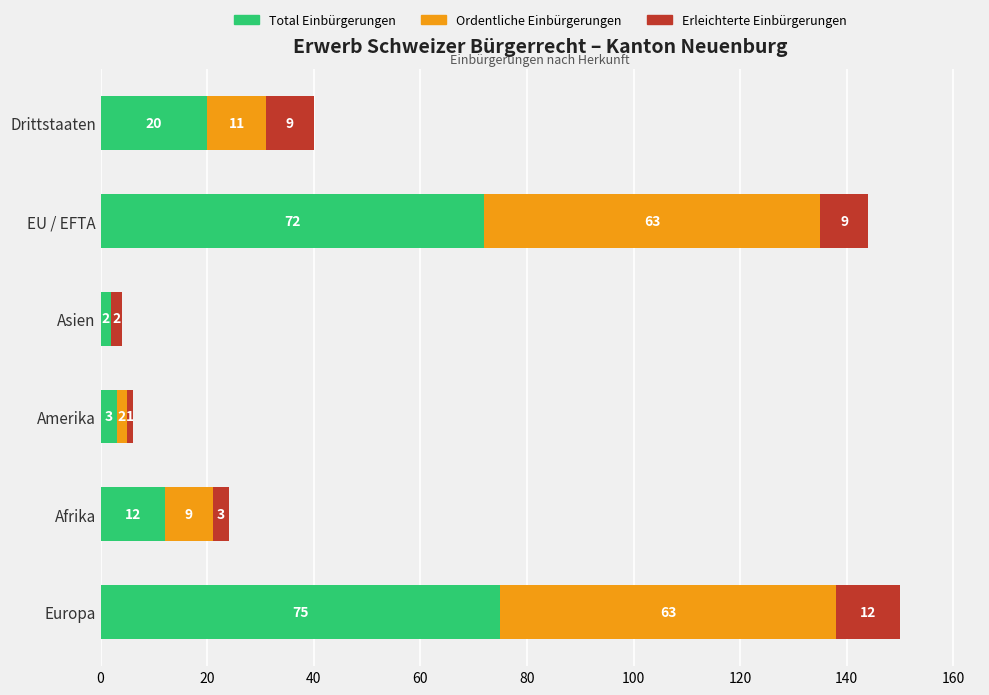

What is the highest value of the Total Einbürgerungen series?

75